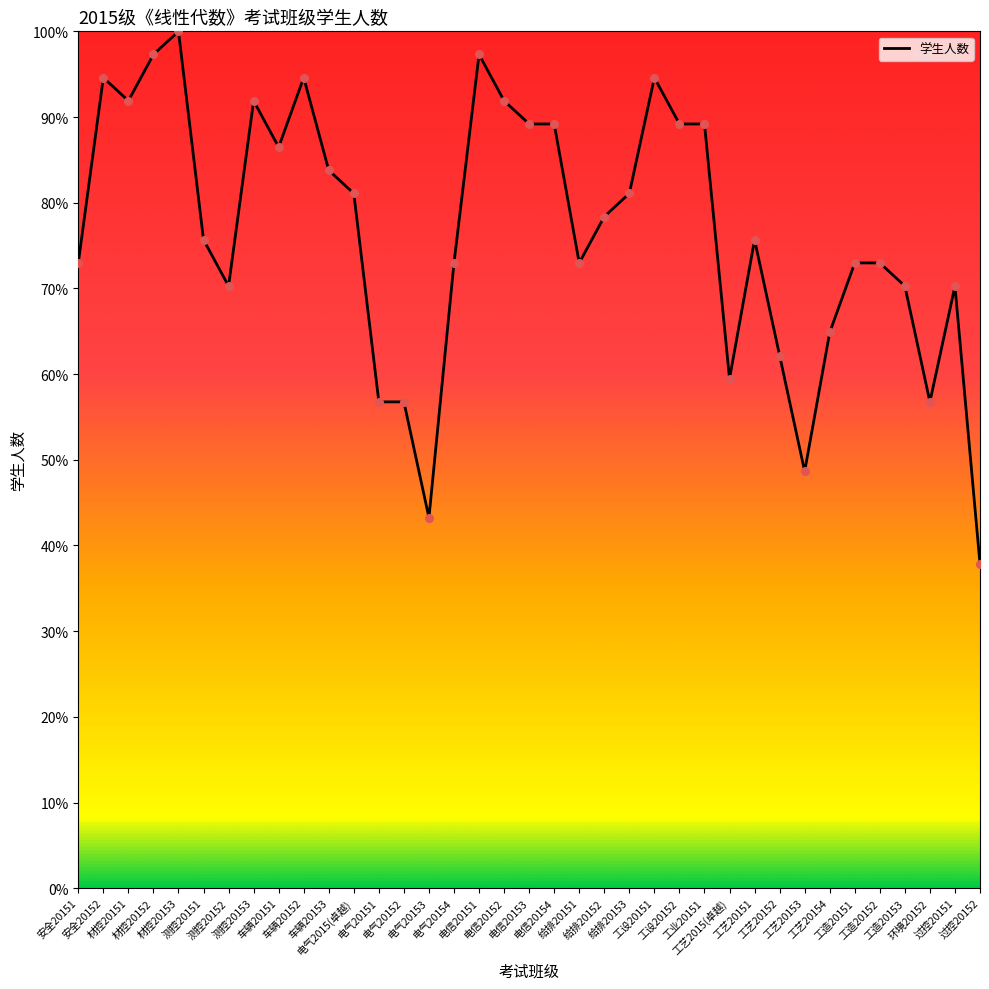

Which has a higher value, 电信20152 or 电气20154?

电信20152